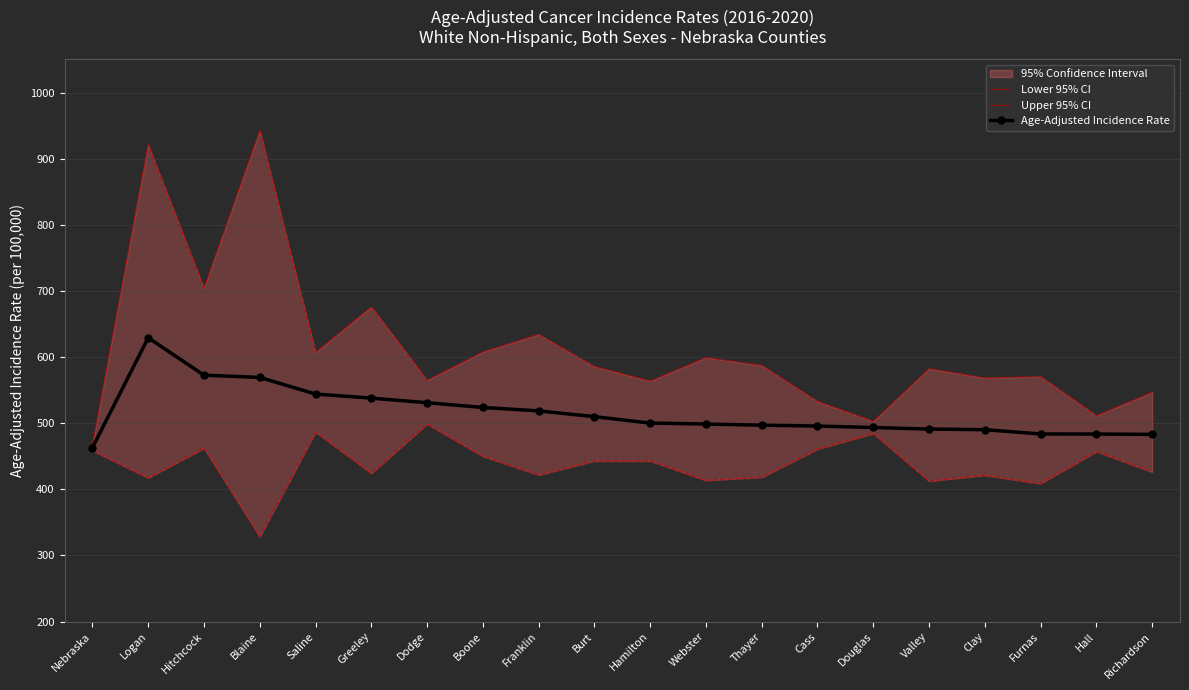

How many lines are shown in the chart?

3